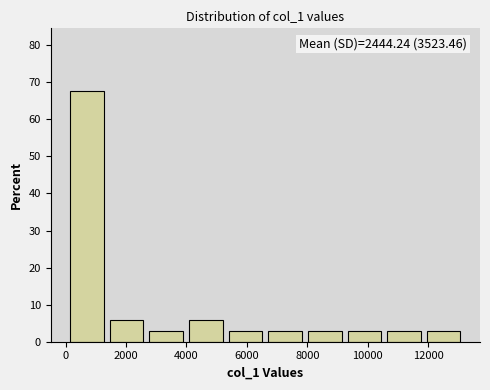

Which range on the x-axis has the tallest bar?

0 to 1400